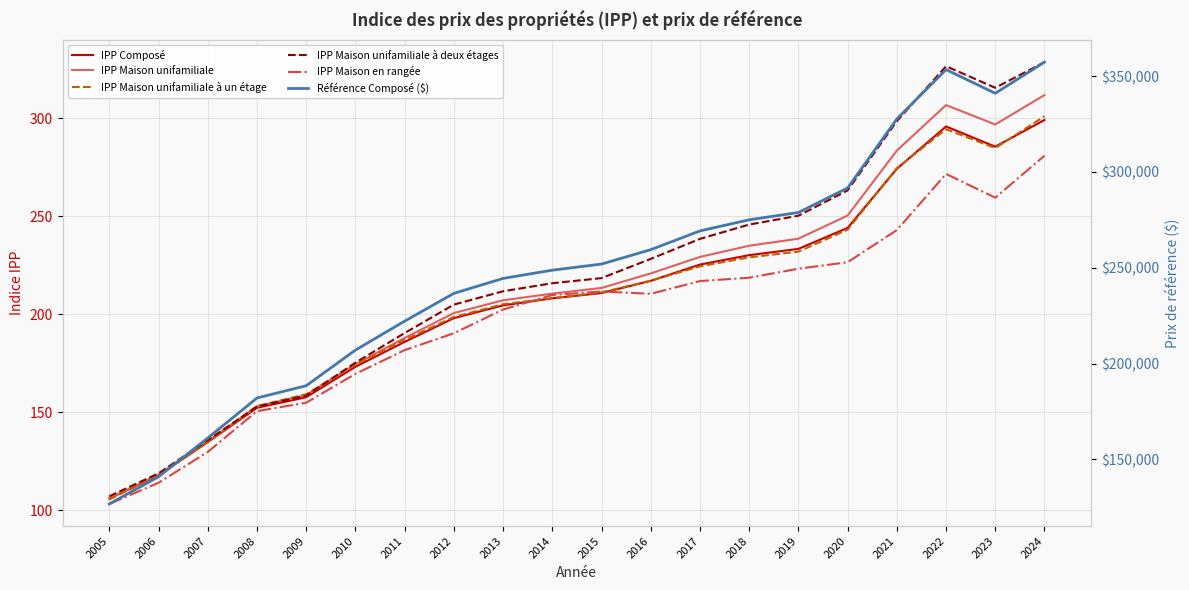

Which series changed the most between 2020 and 2023?

Référence Composé ($)